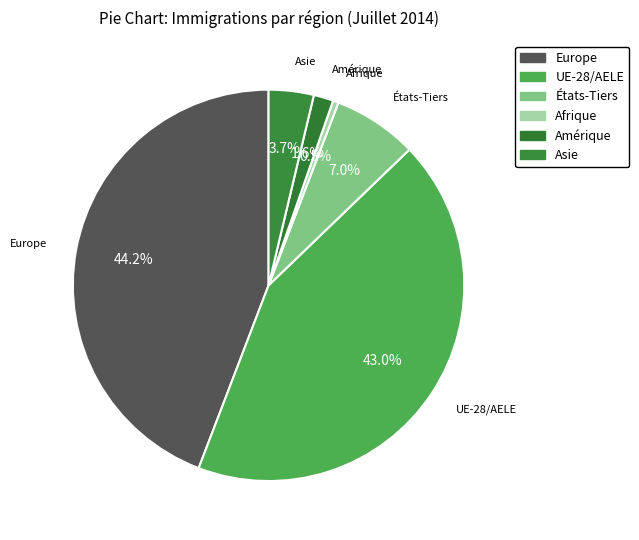

How much of the chart is everything except États-Tiers?

93.0%